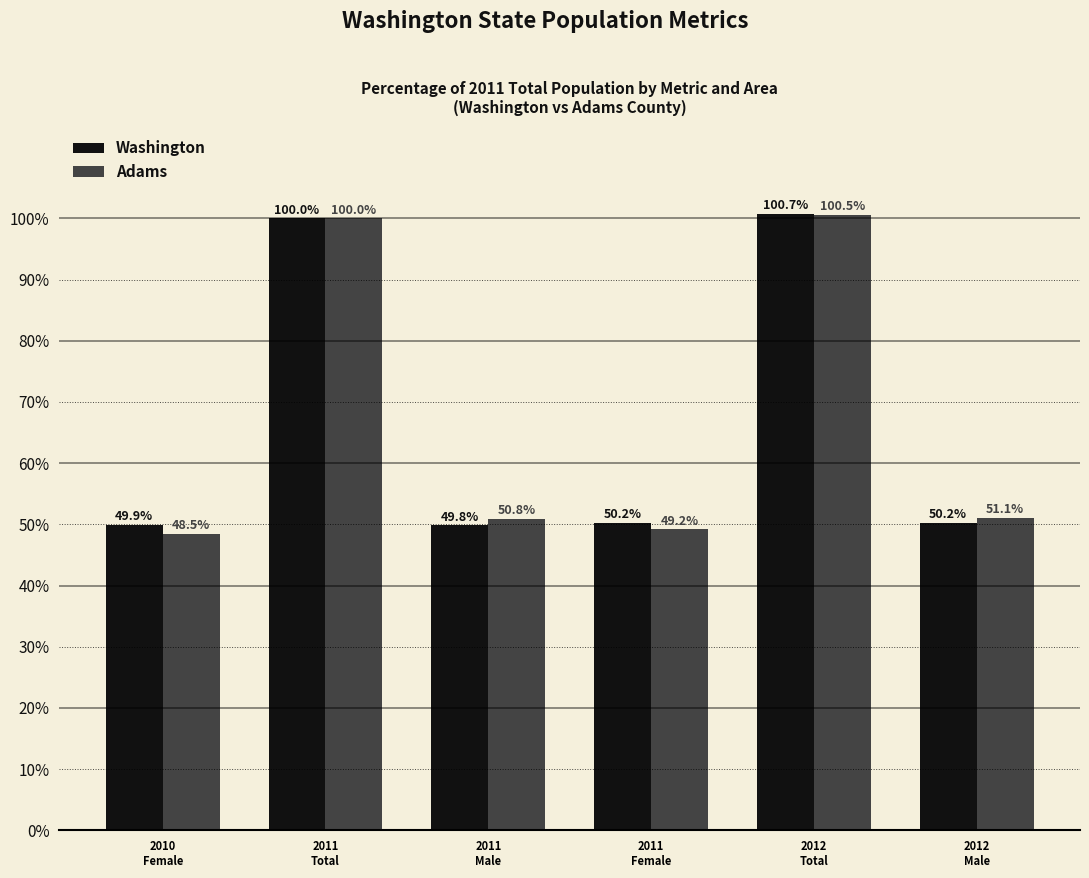

Rank the series by their maximum value, from highest to lowest.

Washington, Adams